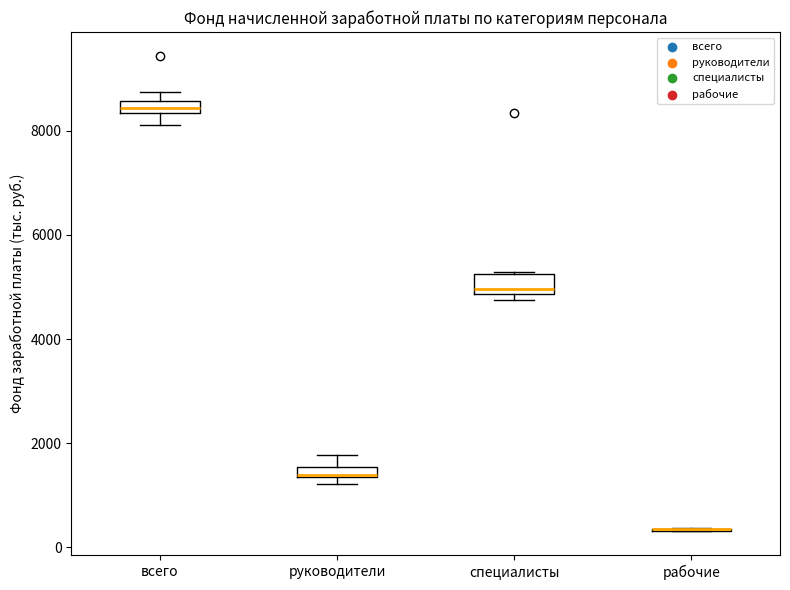

Where is the lower edge of the box for всего on the y-axis? The values are not printed on the chart, so give them approximately, as read against the axis.

8400